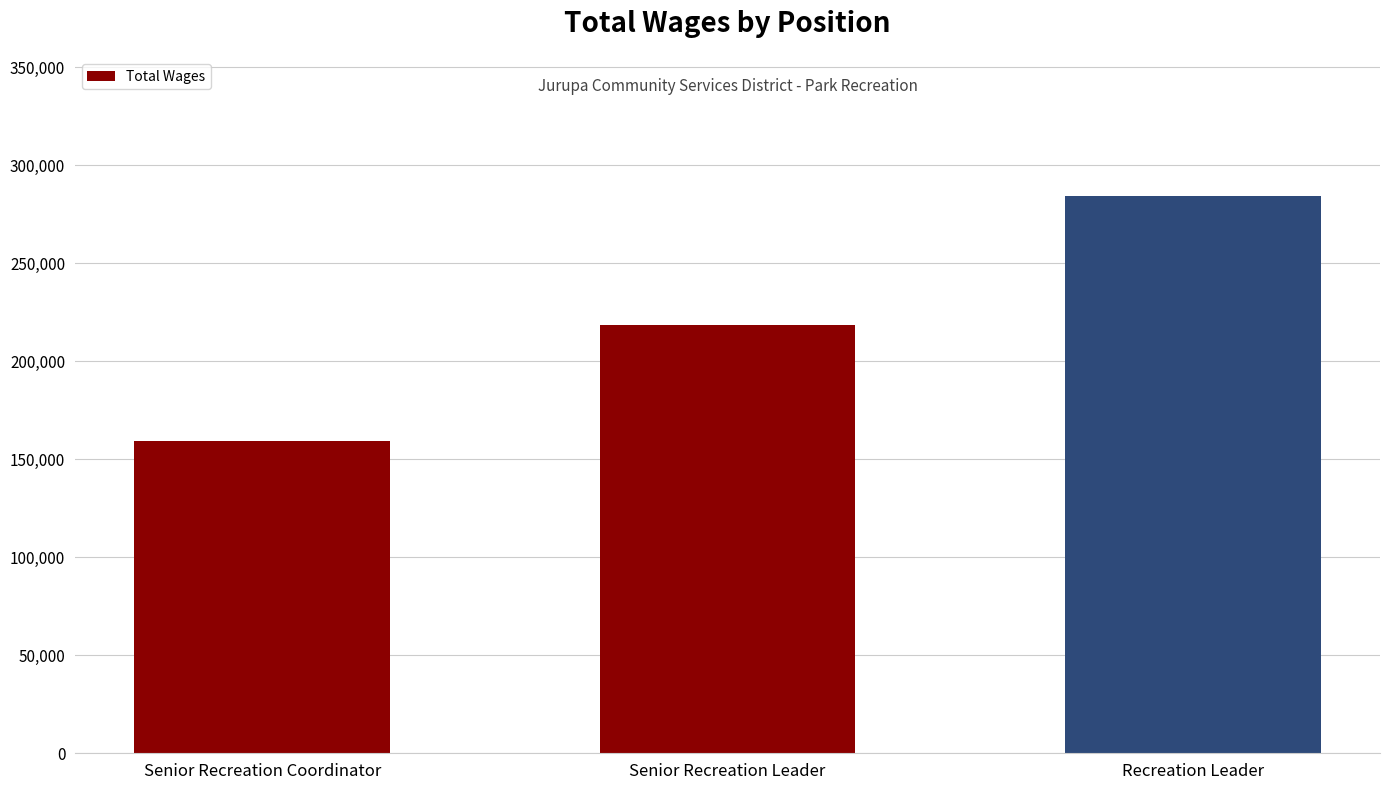

Reading right to left, transcribe all the data shown in this chart.

Recreation Leader=284233	Senior Recreation Leader=218329	Senior Recreation Coordinator=159175